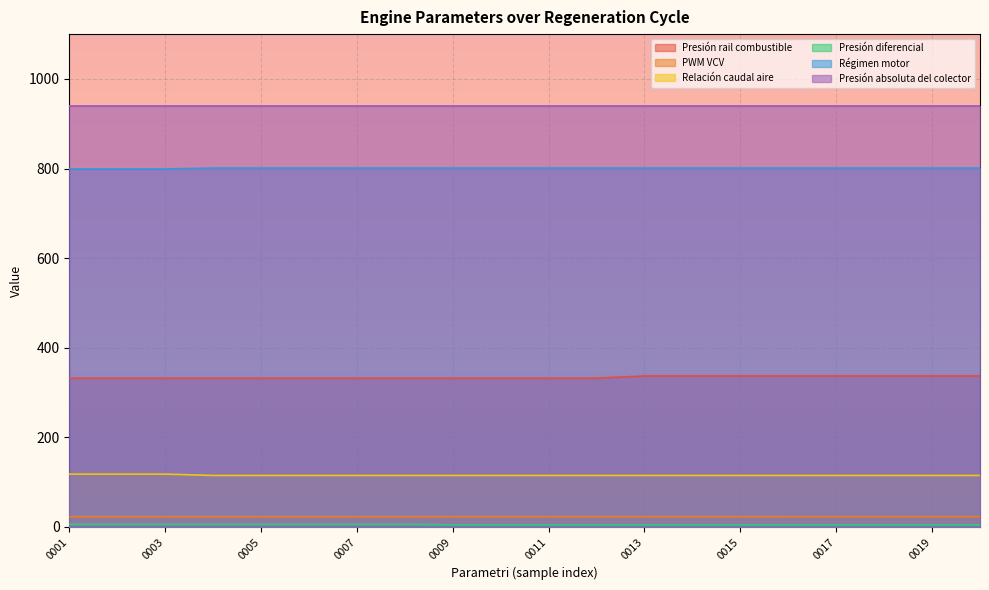

The value of PWM VCV at 0004 is 22.9. True or false?

True